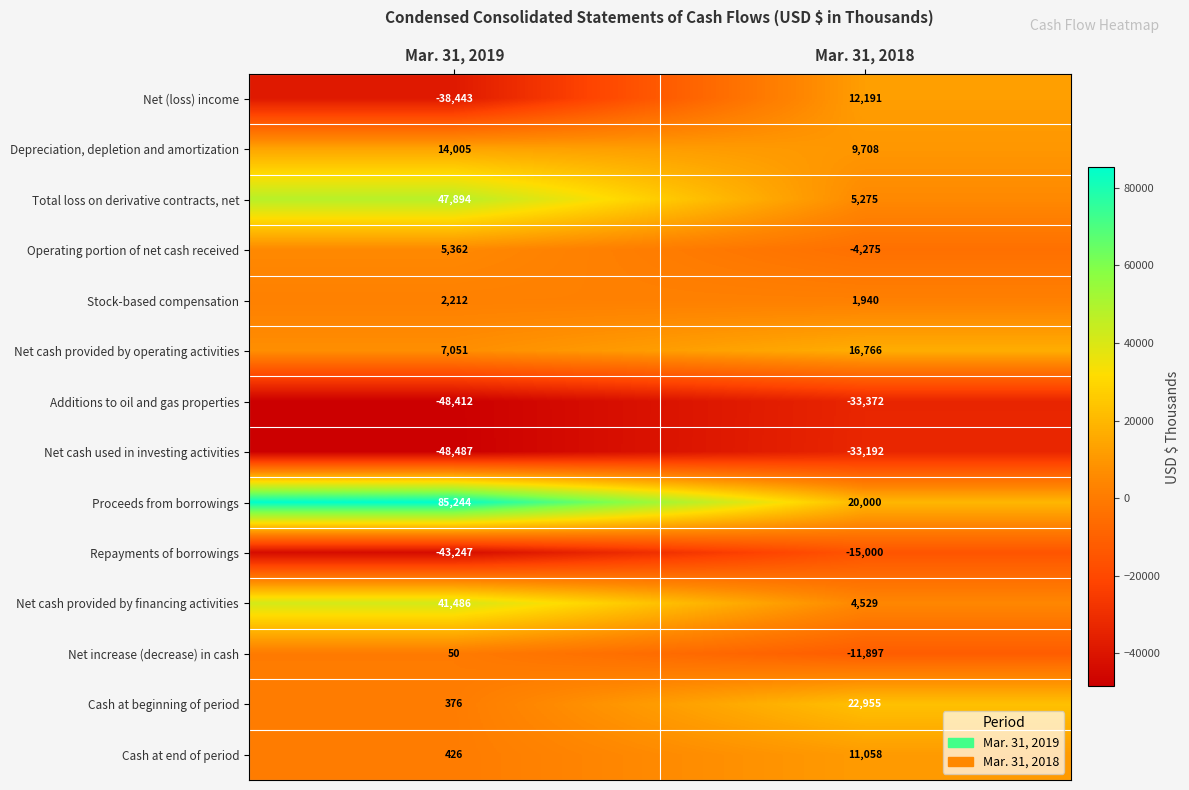

The Total loss on derivative contracts, net series shows 8054 at Mar. 31, 2018. True or false?

False